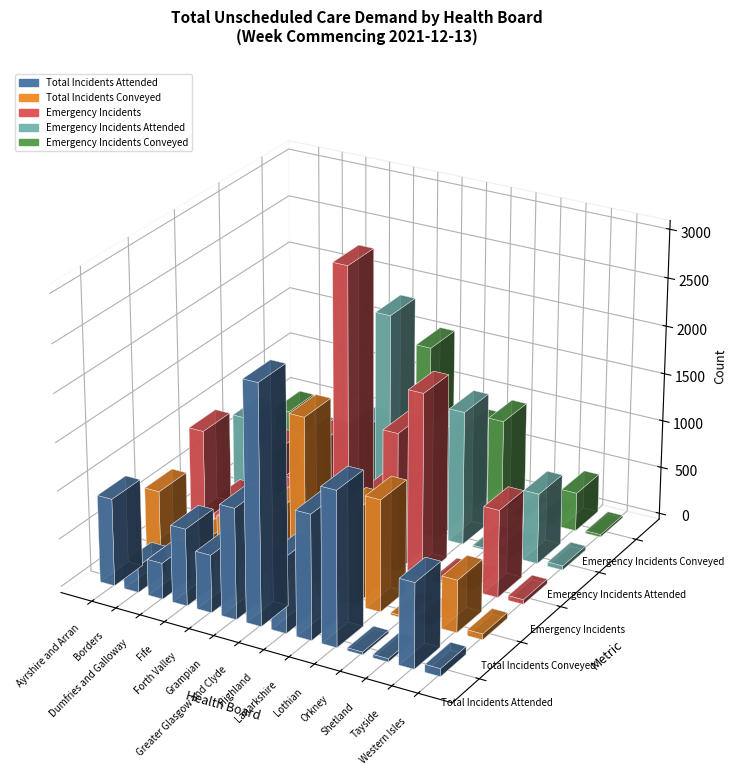

Is it true that Emergency Incidents Attended equals 455 at Ayrshire and Arran?

False